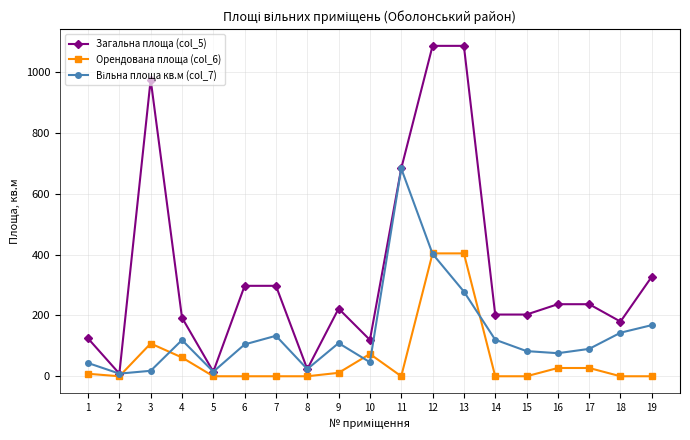

True or false: Загальна площа (col_5) has more than 1 points higher than both neighbors.

True